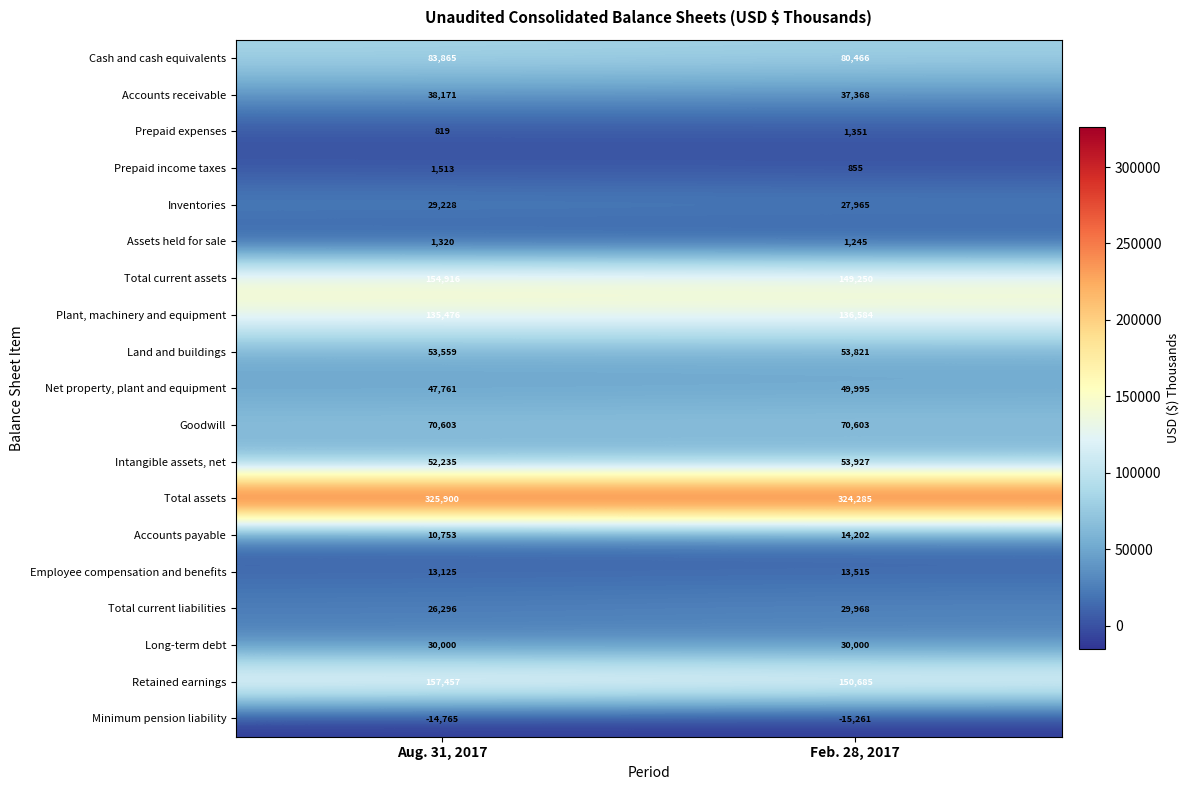

At which label is Employee compensation and benefits closest to 13320?

Aug. 31, 2017